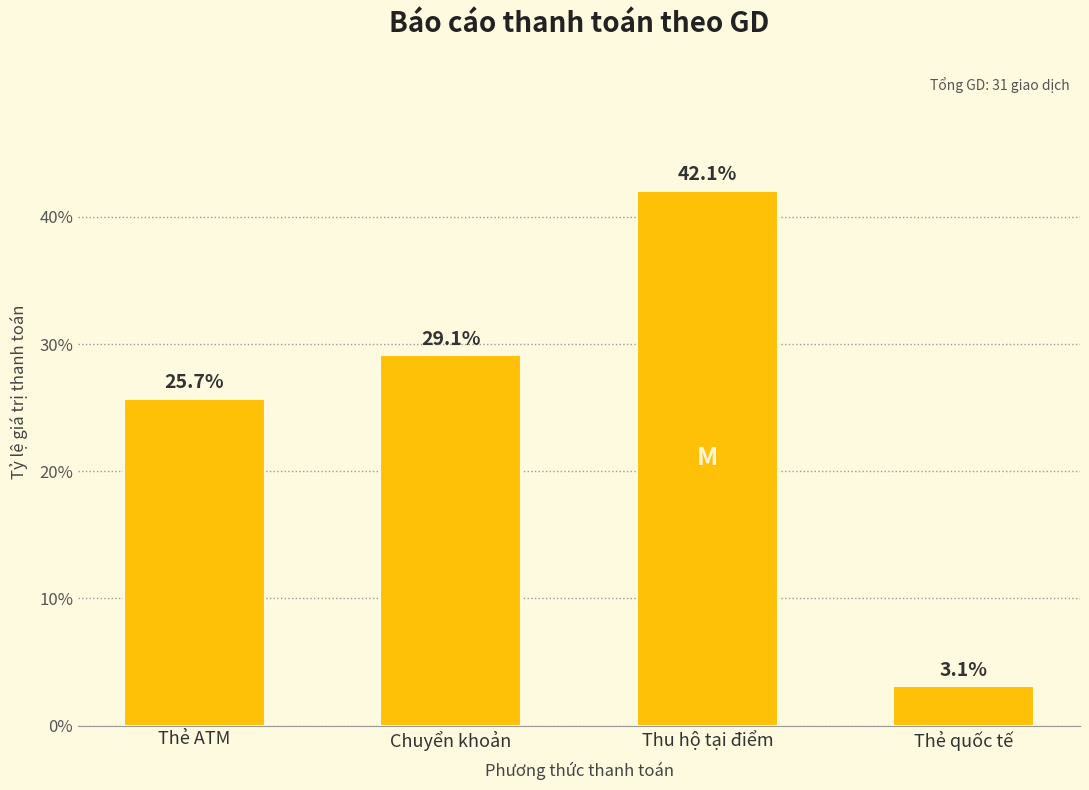

The chart shows a value of 29.1 at Chuyển khoản. True or false?

True